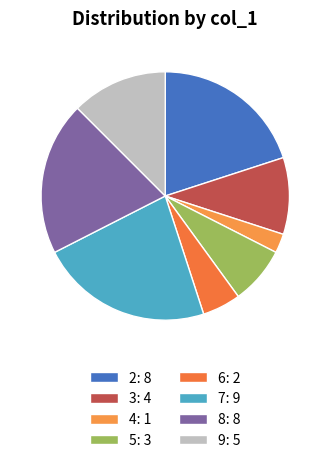

Count the number of slices in the pie.

8